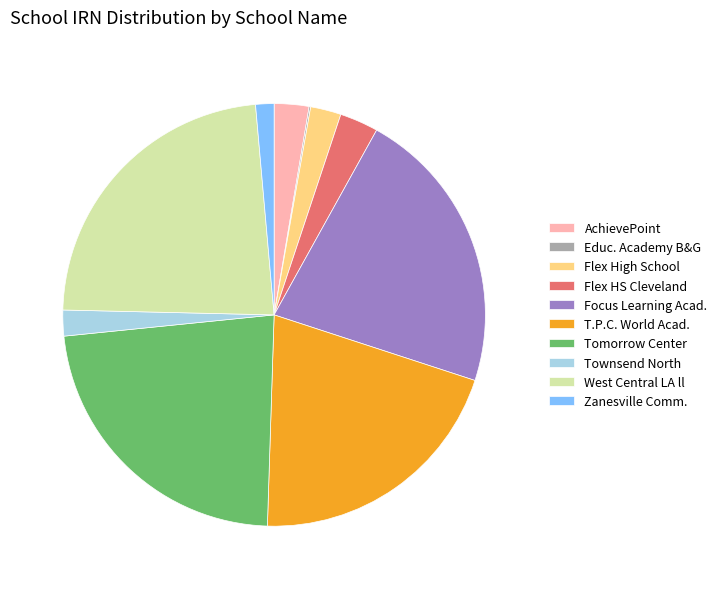

Is there a majority slice in this chart?

No